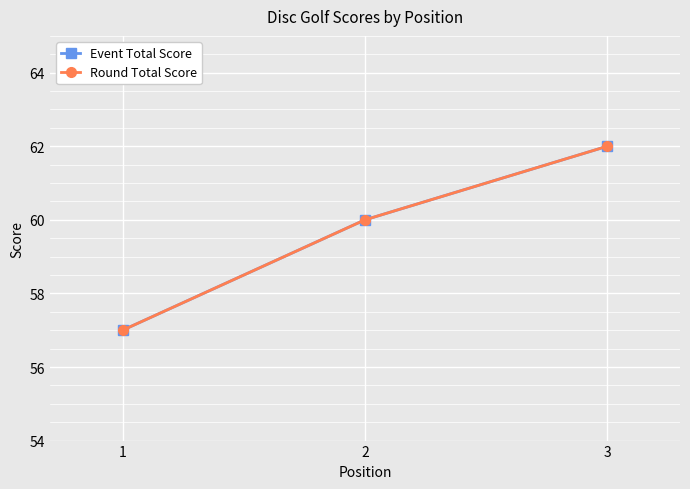

Does the chart have visible grid lines?

Yes